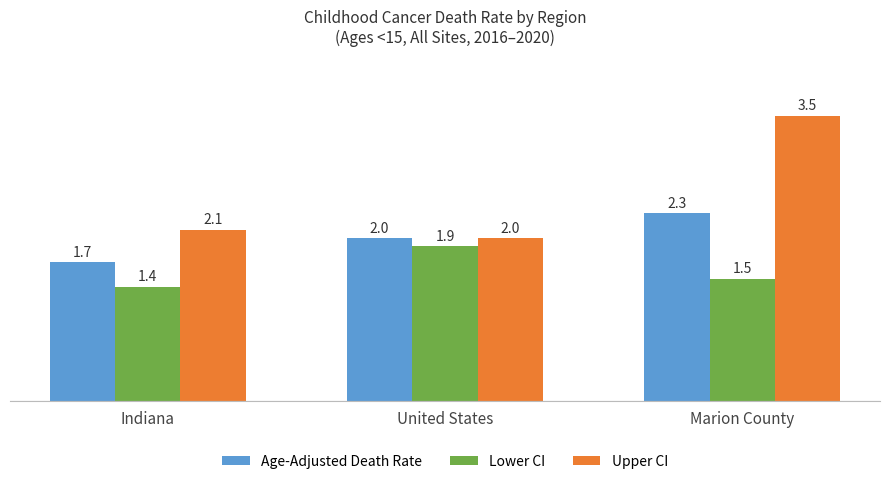

Rank the series by their maximum value, from highest to lowest.

Upper CI, Age-Adjusted Death Rate, Lower CI